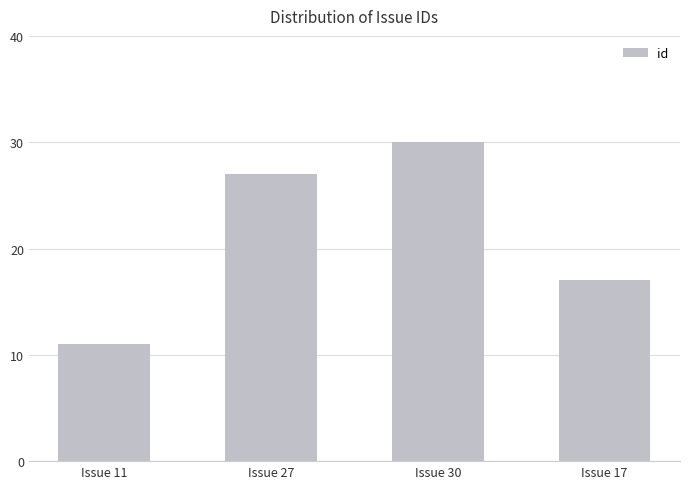

Where is the data nearest to the value 20?

Issue 17